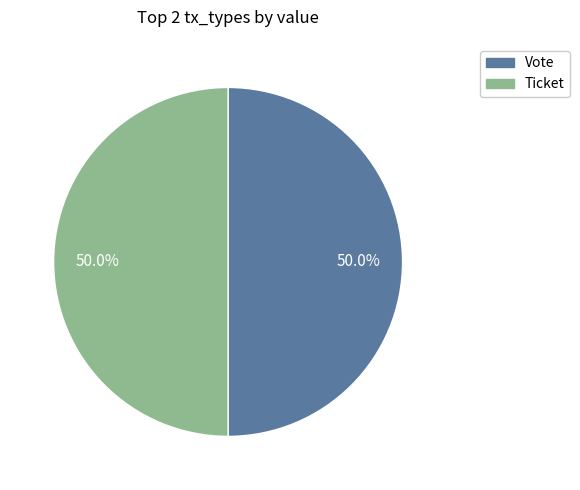

To the nearest percent, what is the difference between the largest and smallest slice percentages?

0%